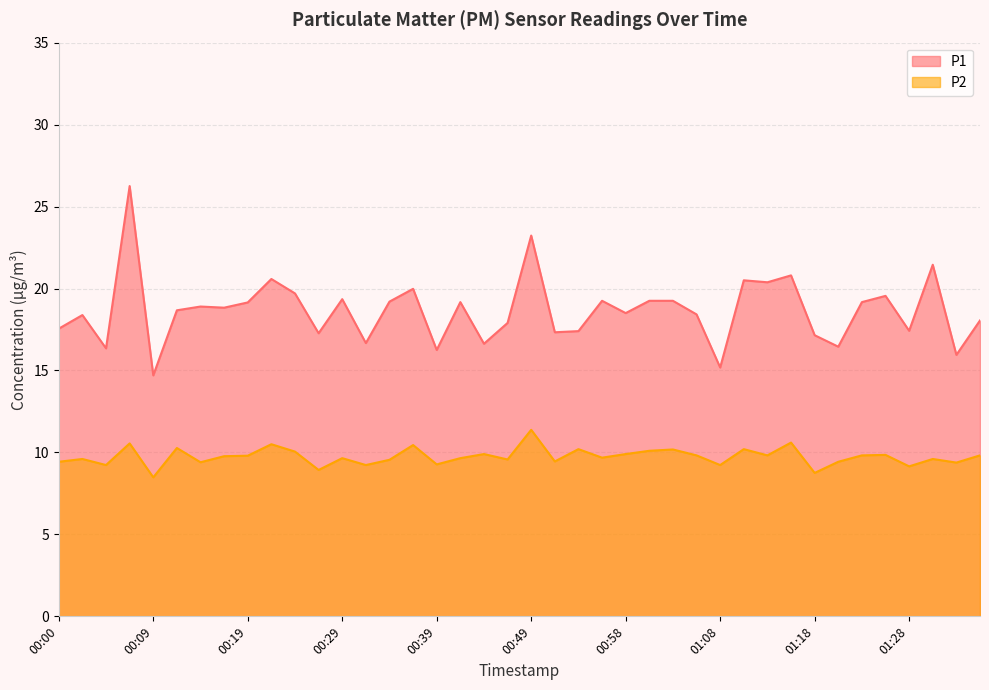

Is it true that P2 equals 11.4 at 00:49?

True